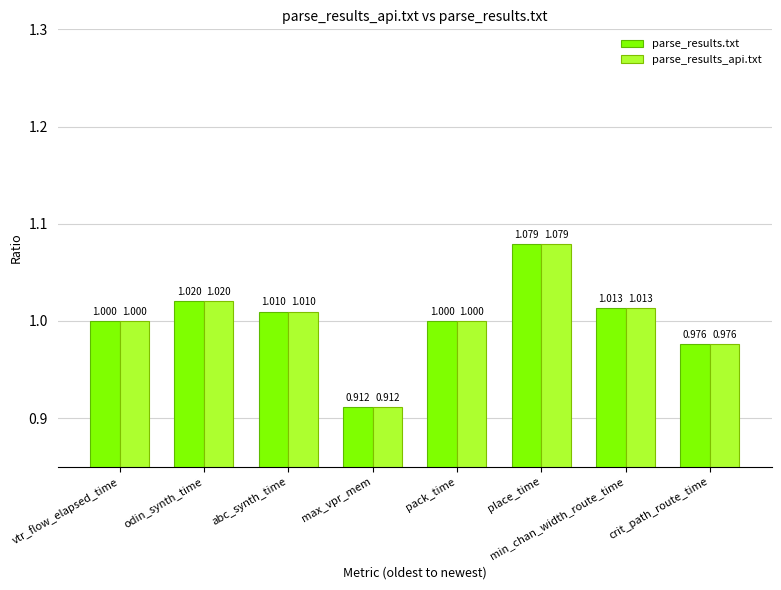

Which category has the highest value in the parse_results.txt series?

place_time